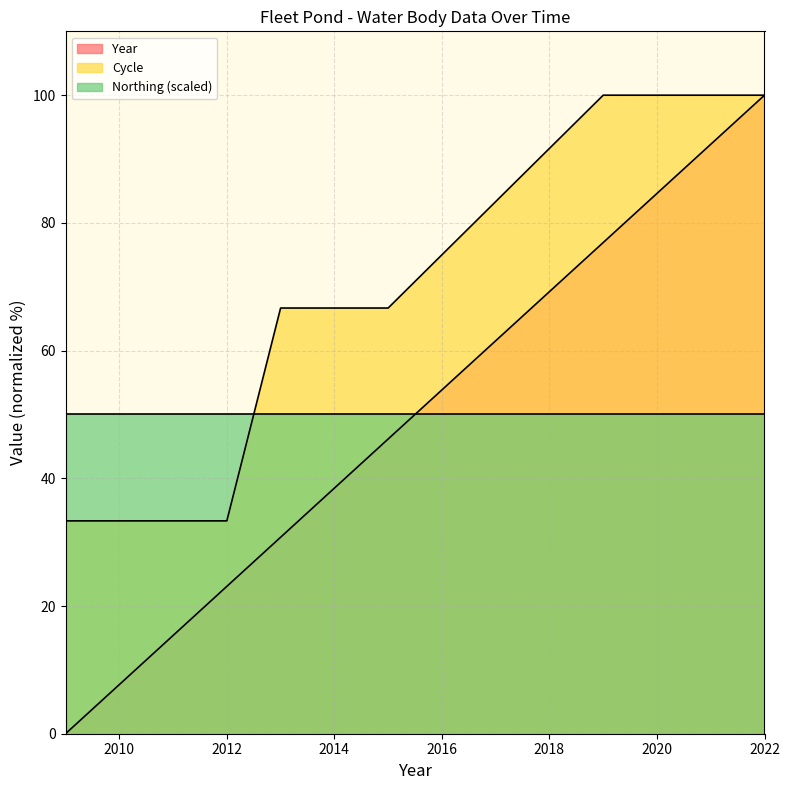

What is the spread (max minus min) of values at 2019?

23.1